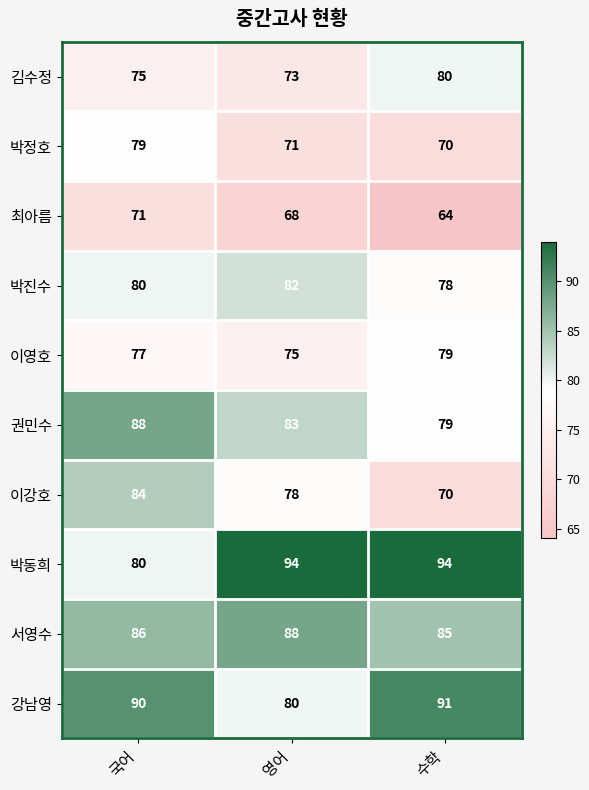

What is the spread (max minus min) of values at 영어?

26